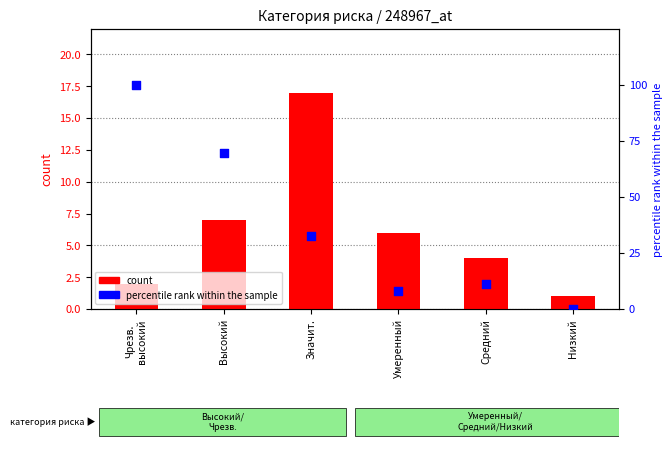

At how many categories does at least one series exceed 45?

2